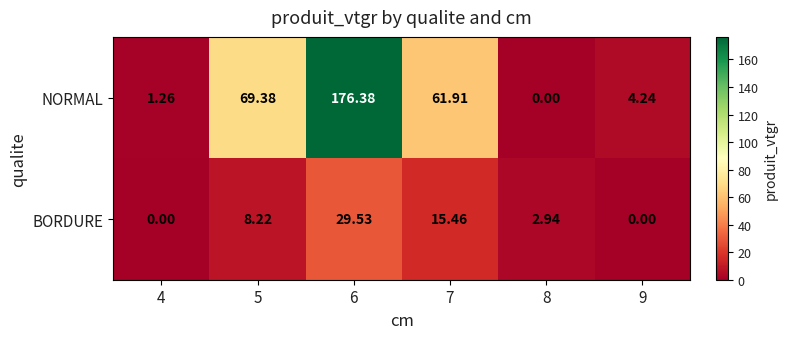

List the series in order of their peak value, lowest first.

BORDURE, NORMAL